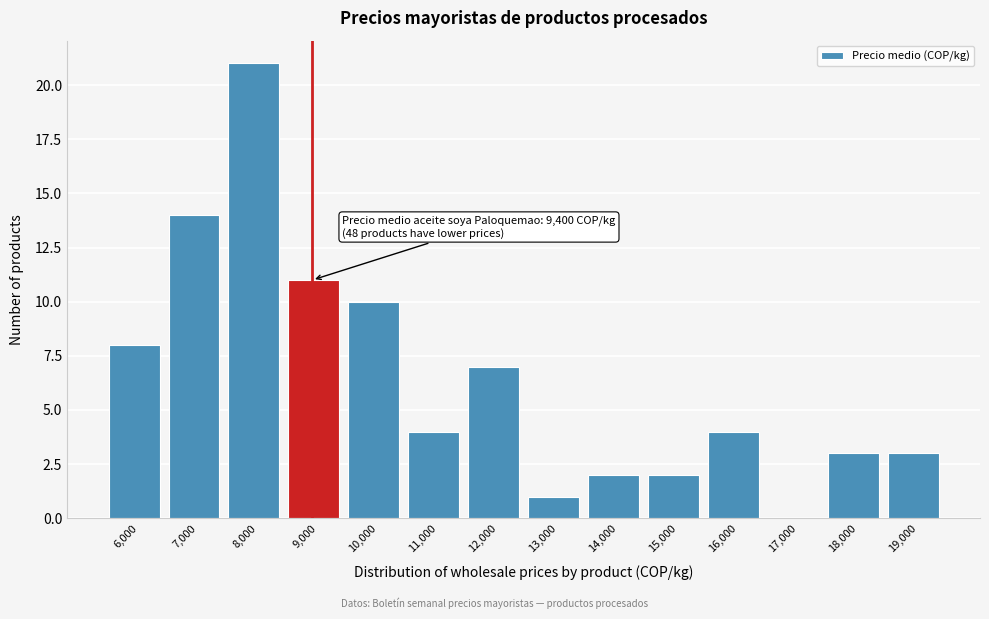

Reading right to left, extract all data points from this chart.

19,000=3	18,000=3	17,000=0	16,000=4	15,000=2	14,000=2	13,000=1	12,000=7	11,000=4	10,000=10	9,000=11	8,000=21	7,000=14	6,000=8